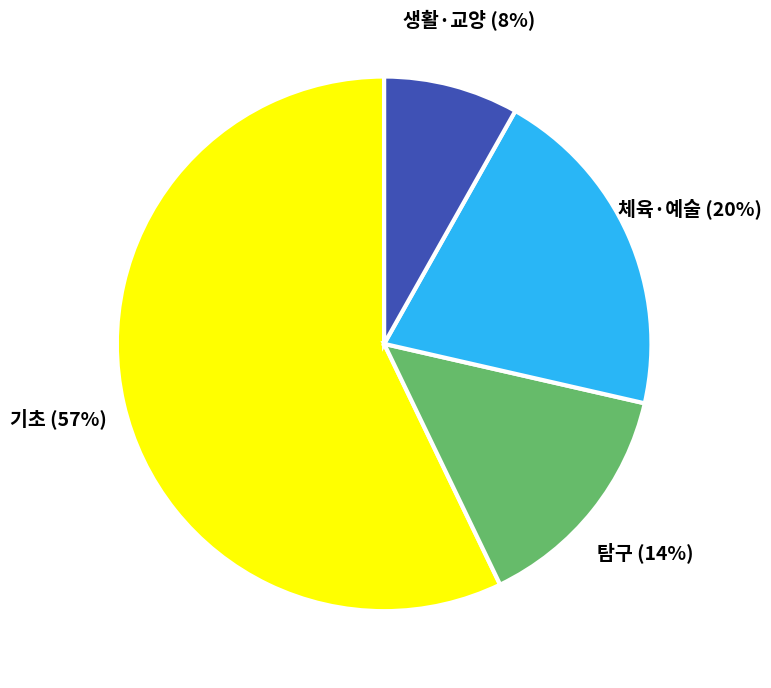

Is there a majority slice in this chart?

Yes